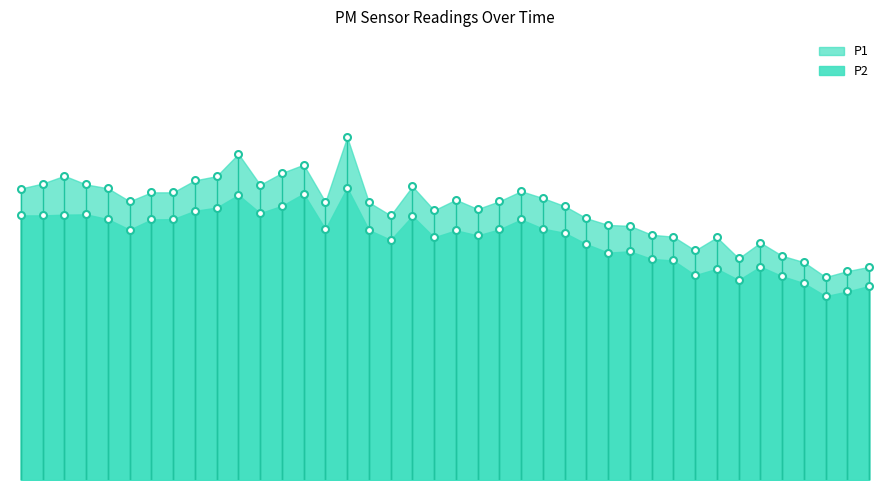

Read the P2 value at 00:00.

20.8